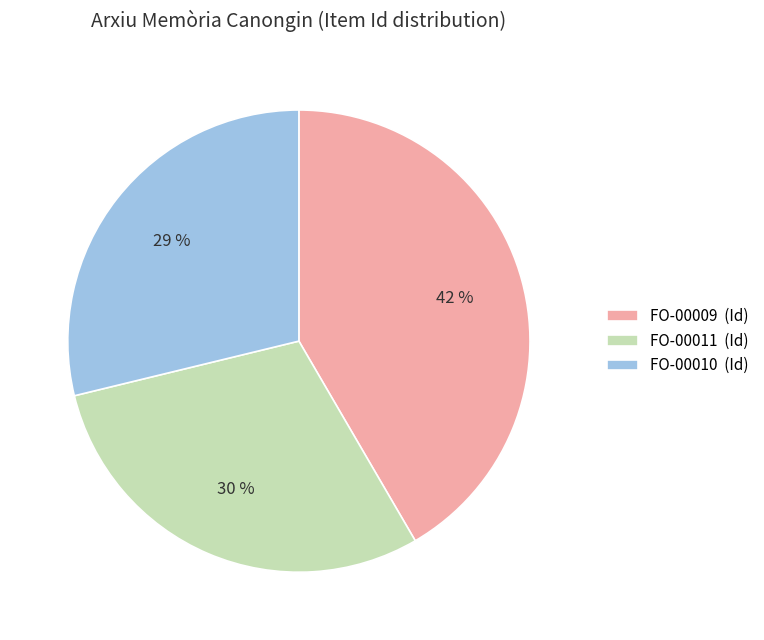

True or false: FO-00011 accounts for 19% of the total.

False